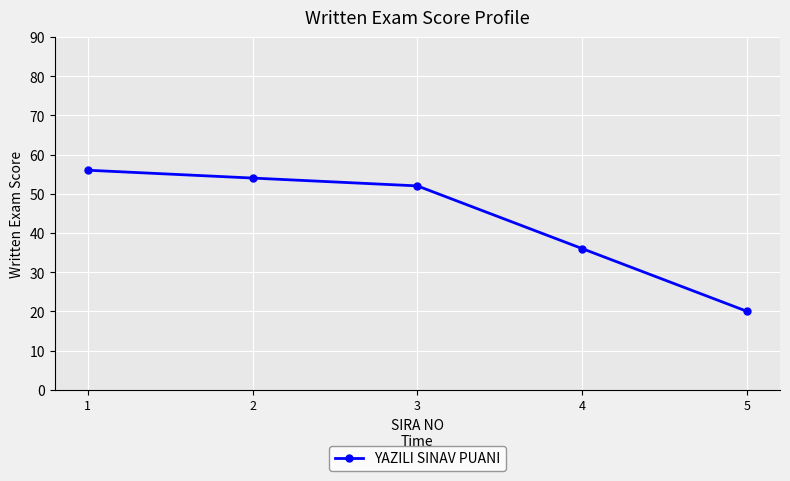

What is the ratio of the value at 3 to the value at 5?

2.6